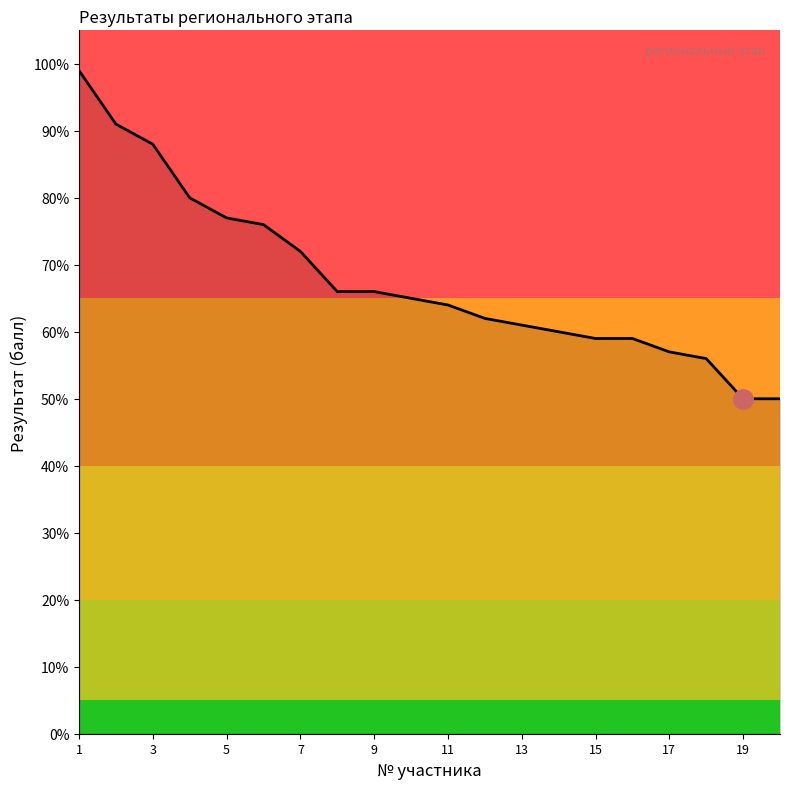

What is the maximum value shown in the chart?

99